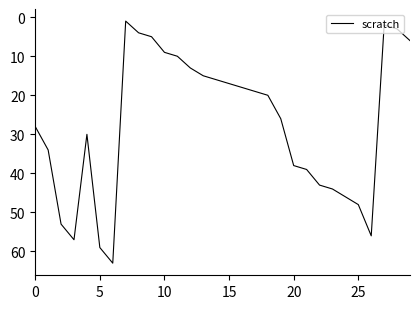

What is the difference between the maximum and minimum values?

62